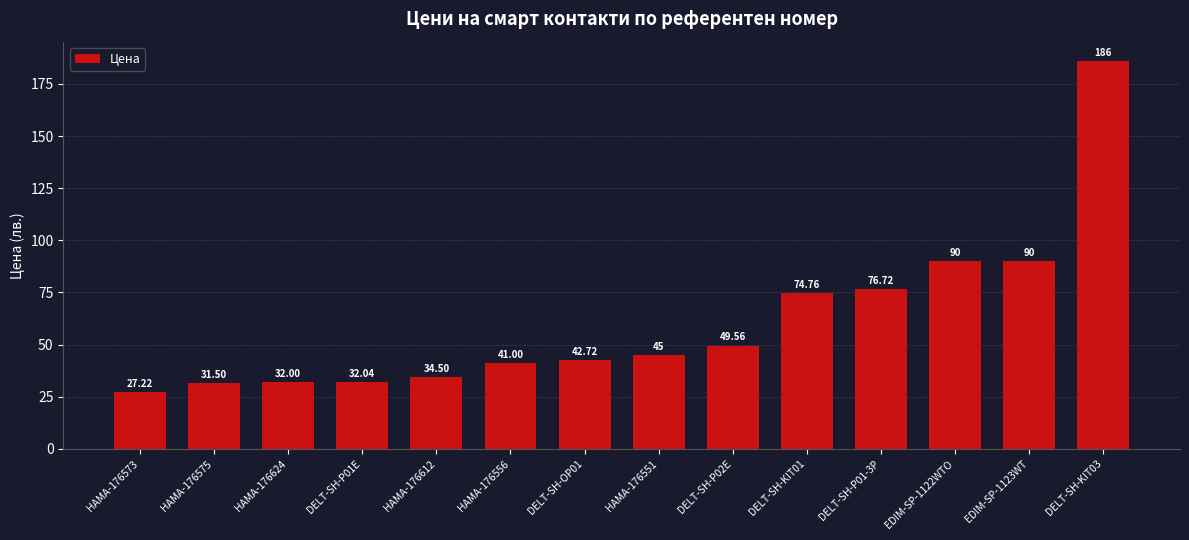

Between EDIM-SP-1123WT and DELT-SH-P02E, which is larger?

EDIM-SP-1123WT